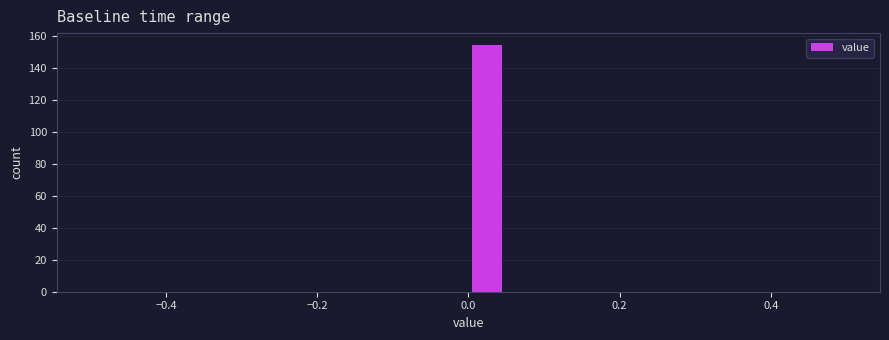

Around what value on the x-axis is the tallest bar? Give the approximate position of its centre, as read against the axis.

0.02